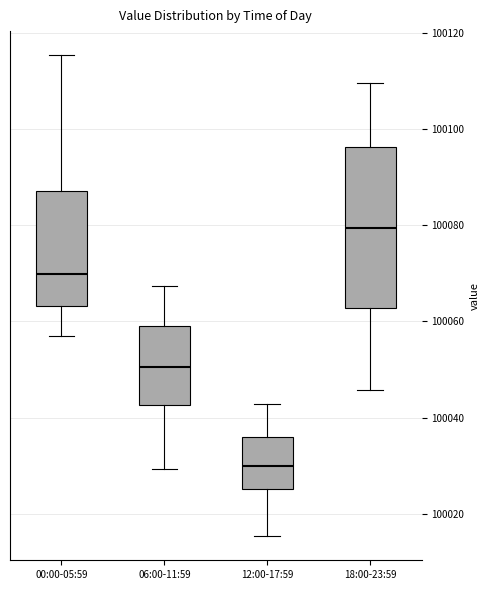

Comparing the boxes themselves (not the whiskers), which one is the tallest?

18:00-23:59